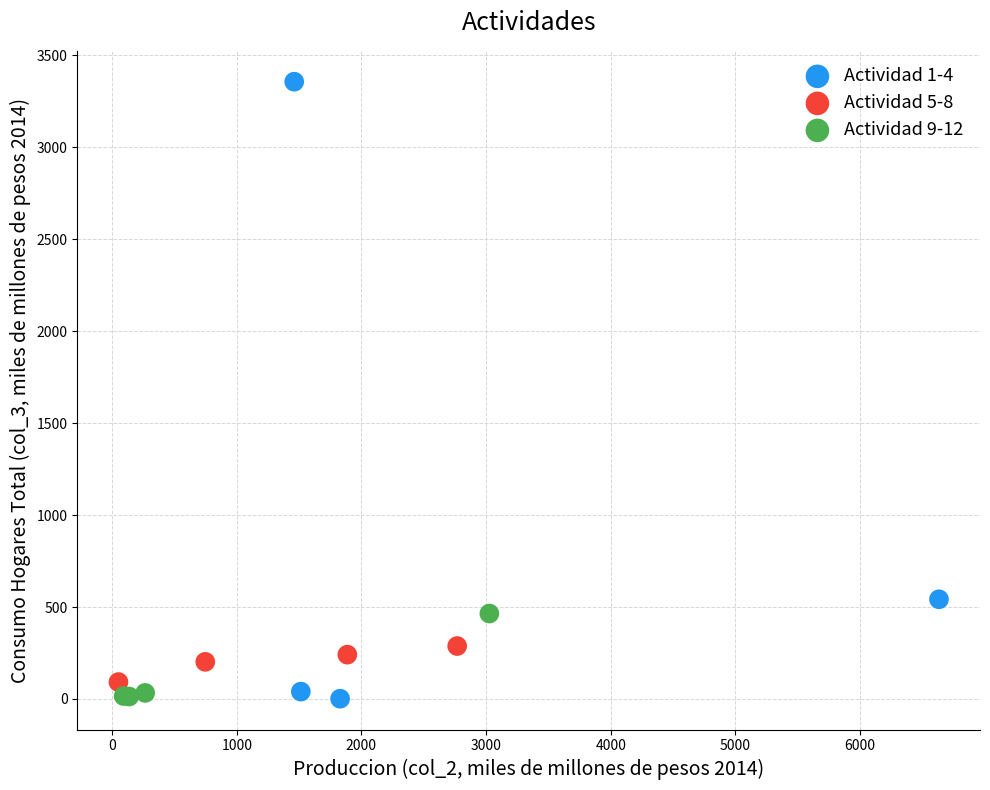

Which series has the largest Y range (max minus min)?

Actividad 1-4